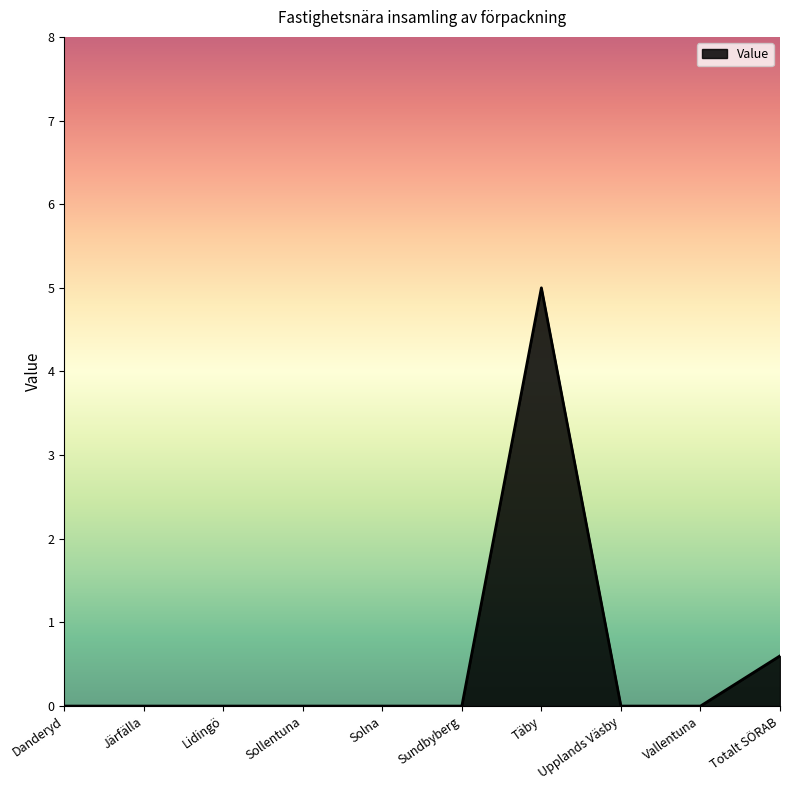

Where is the data nearest to the value 2?

Totalt SÖRAB